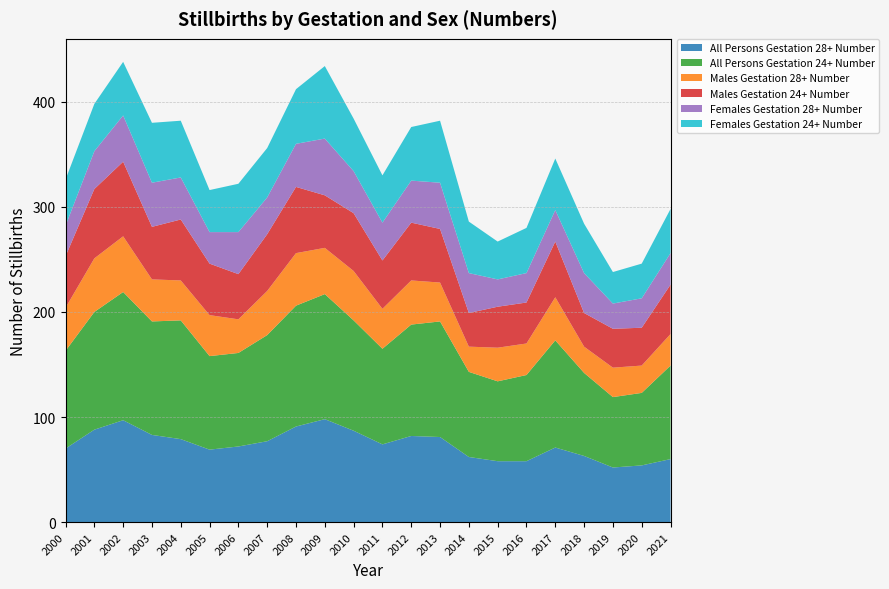

Reading left to right, transcribe all the data shown in this chart.

All Persons Gestation 28+ Number: 2000=70	2001=88	2002=97	2003=83	2004=79	2005=69	2006=72	2007=77	2008=91	2009=98	2010=87	2011=74	2012=82	2013=81	2014=62	2015=58	2016=58	2017=71	2018=63	2019=52	2020=54	2021=60
All Persons Gestation 24+ Number: 2000=93	2001=112	2002=122	2003=108	2004=113	2005=89	2006=89	2007=101	2008=115	2009=119	2010=105	2011=91	2012=106	2013=110	2014=81	2015=76	2016=82	2017=102	2018=79	2019=67	2020=69	2021=89
Males Gestation 28+ Number: 2000=41	2001=51	2002=53	2003=40	2004=38	2005=39	2006=32	2007=42	2008=50	2009=44	2010=47	2011=38	2012=42	2013=37	2014=24	2015=32	2016=30	2017=41	2018=25	2019=28	2020=26	2021=30
Males Gestation 24+ Number: 2000=49	2001=66	2002=71	2003=50	2004=58	2005=49	2006=43	2007=54	2008=63	2009=50	2010=55	2011=46	2012=55	2013=51	2014=32	2015=39	2016=39	2017=53	2018=32	2019=37	2020=36	2021=47
Females Gestation 28+ Number: 2000=29	2001=36	2002=44	2003=42	2004=40	2005=30	2006=40	2007=35	2008=41	2009=54	2010=40	2011=36	2012=40	2013=44	2014=38	2015=26	2016=28	2017=30	2018=38	2019=24	2020=28	2021=30
Females Gestation 24+ Number: 2000=44	2001=45	2002=51	2003=57	2004=54	2005=40	2006=46	2007=47	2008=52	2009=69	2010=50	2011=45	2012=51	2013=59	2014=49	2015=36	2016=43	2017=49	2018=47	2019=30	2020=33	2021=42